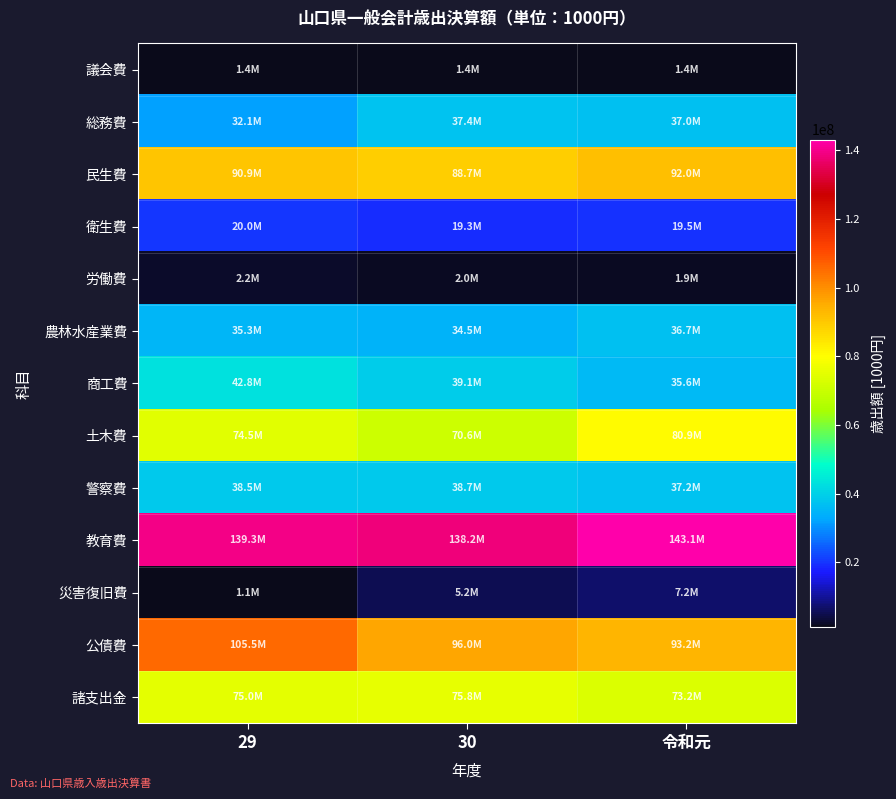

Between 29 and 30, which series saw the biggest shift?

公債費